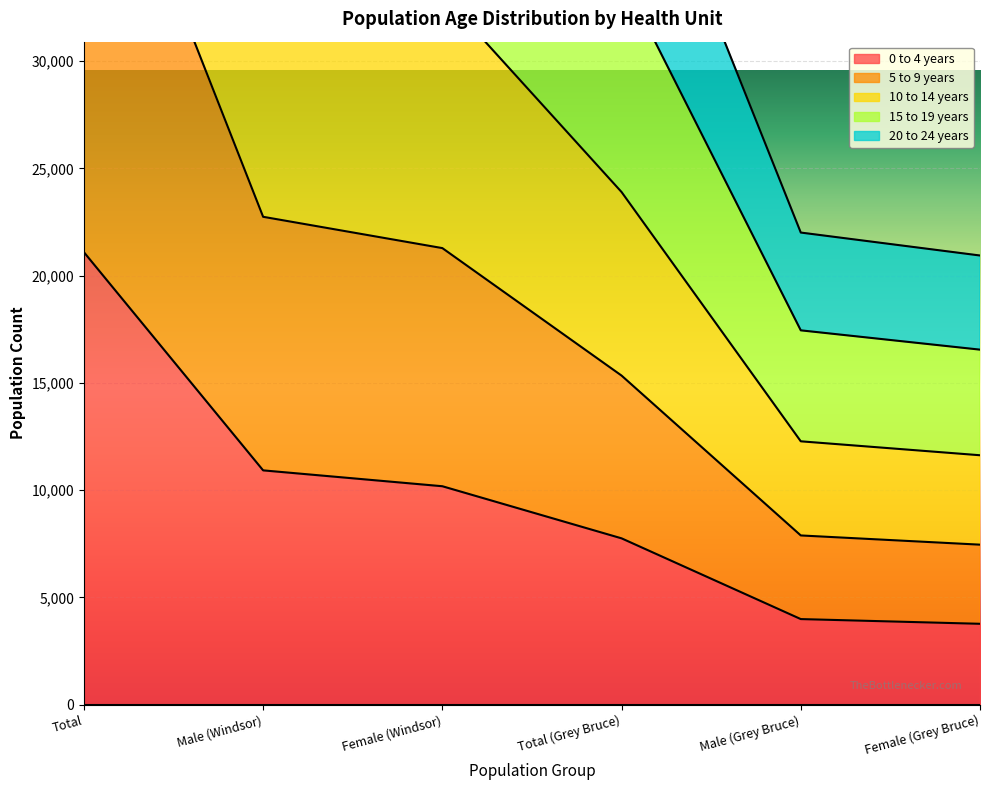

What is the maximum value for 0 to 4 years?

21095